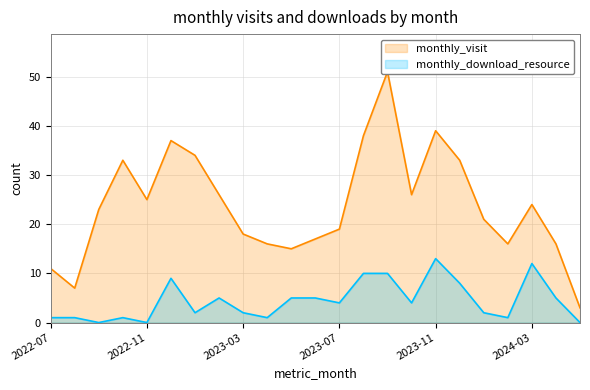

True or false: monthly_visit and monthly_download_resource cross at least once.

False